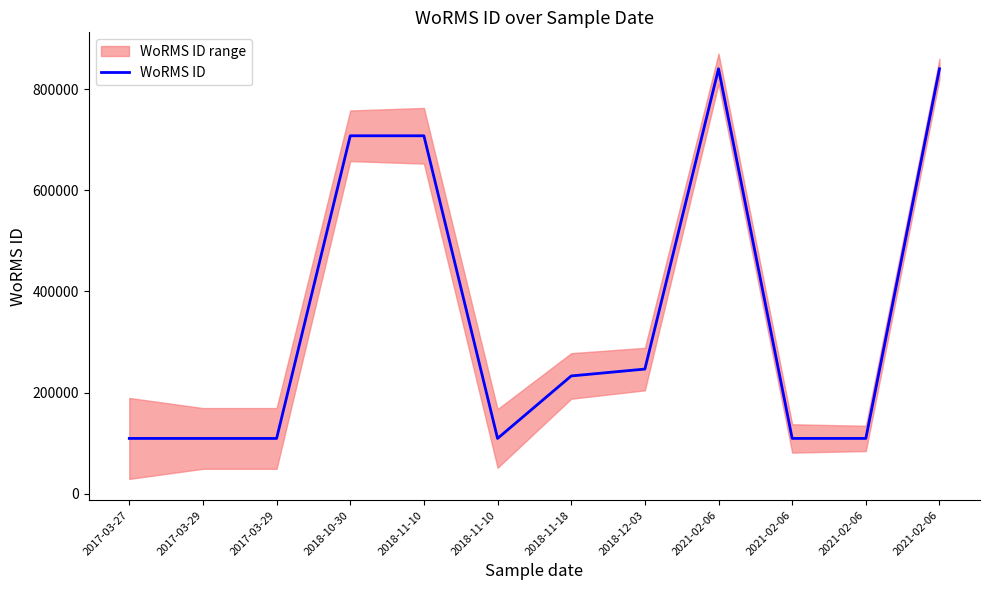

At which category does the chart reach its minimum across all series?

2017-03-29